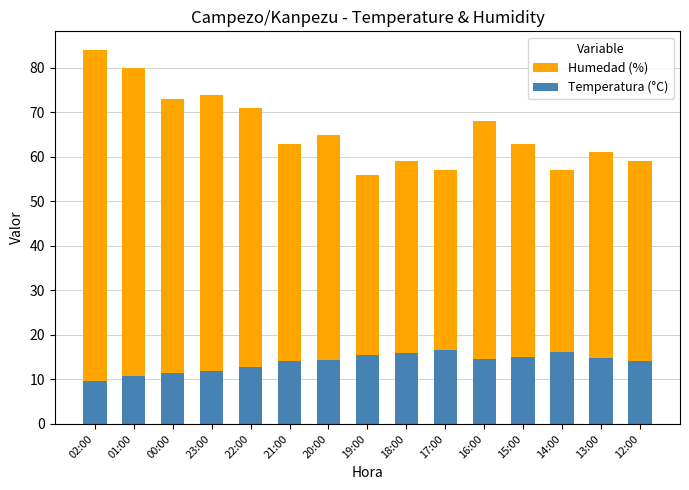

Which label corresponds to the largest value in the chart?

02:00